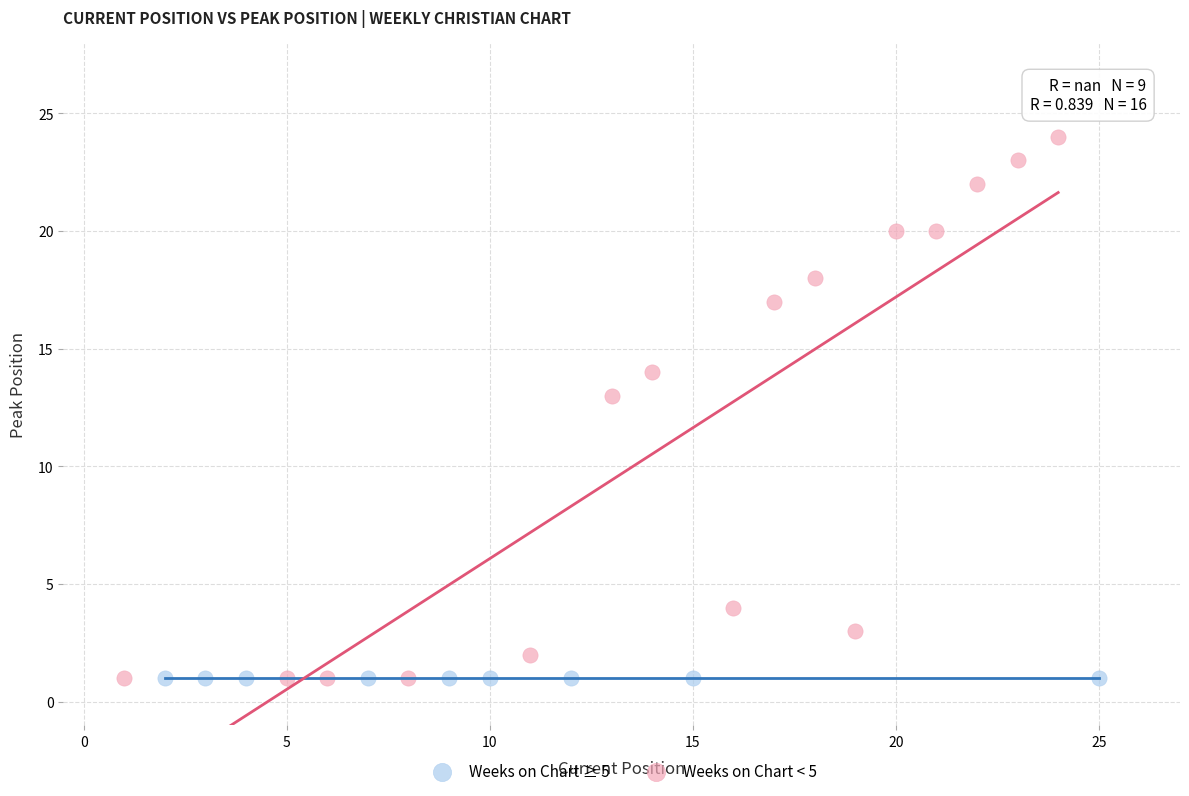

Which series reaches the maximum Y coordinate?

Weeks on Chart < 5